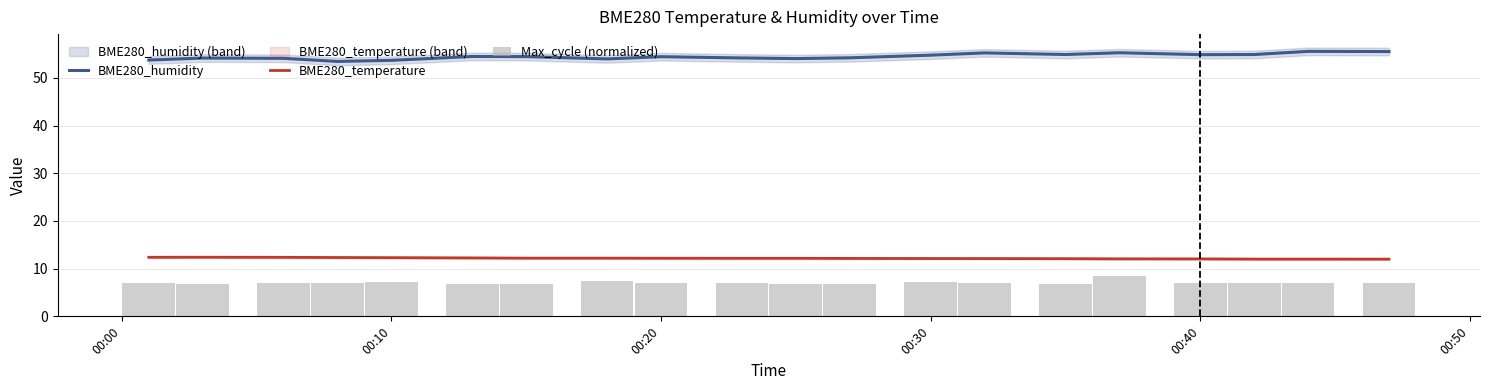

The BME280_temperature series shows 12.1 at 00:30. True or false?

True